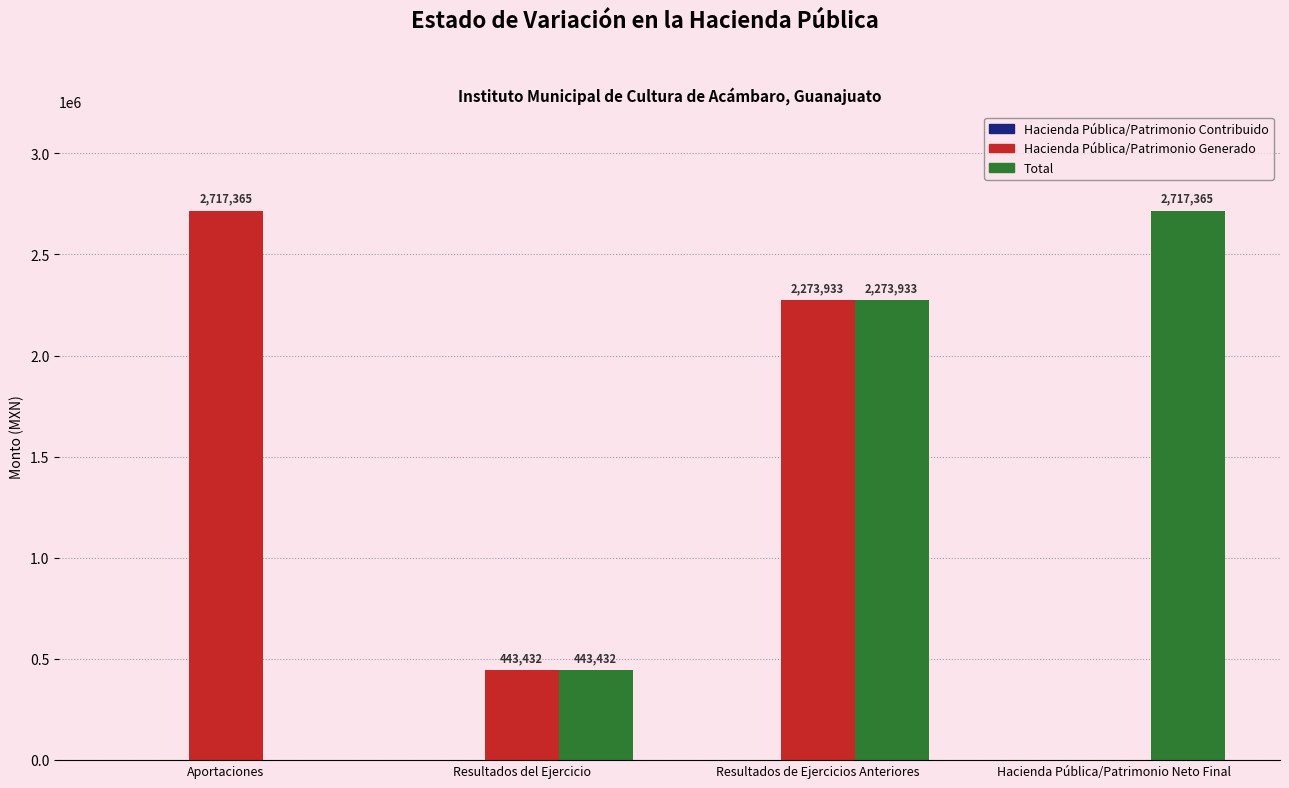

True or false: Hacienda Pública/Patrimonio Generado has a value of 2273933.1 at Resultados de Ejercicios Anteriores.

True